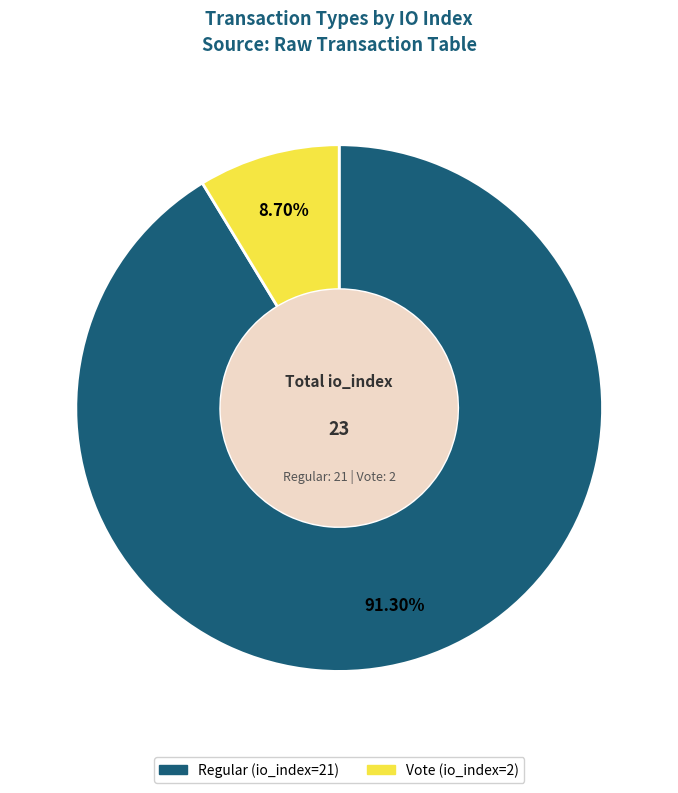

To the nearest percent, what is the difference between the largest and smallest slice percentages?

83%